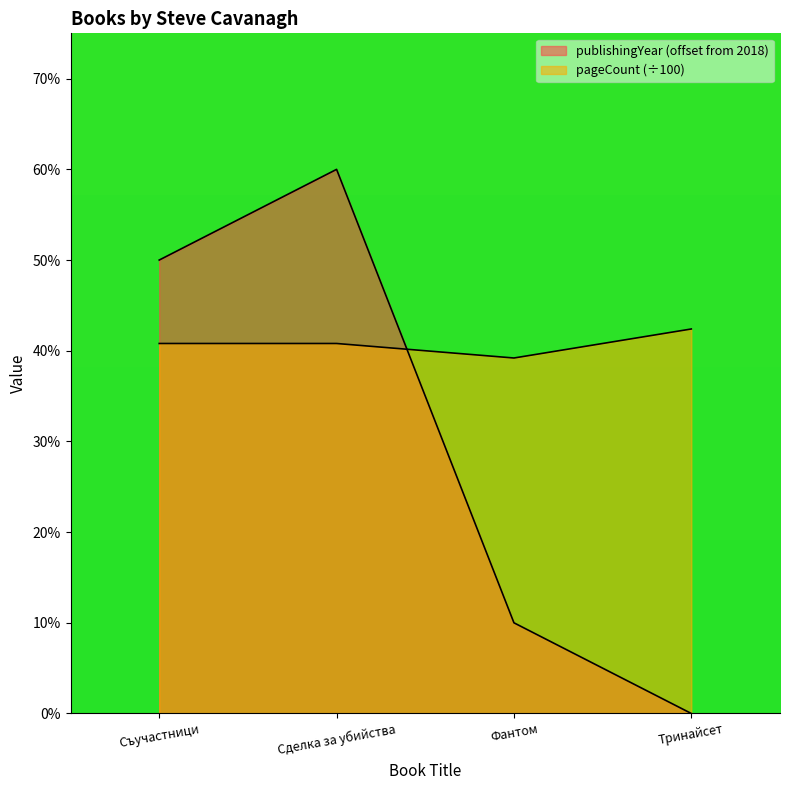

Which series ends up on top after the final intersection of pageCount and publishingYear?

pageCount